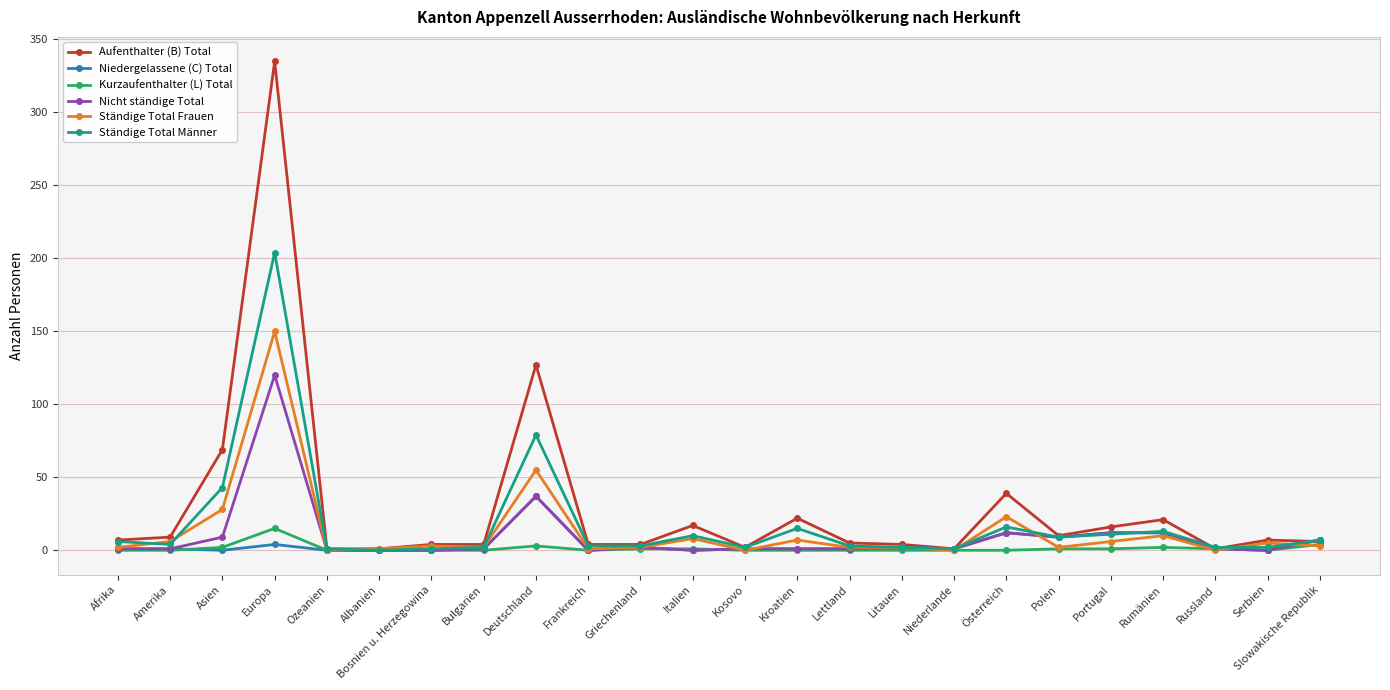

At how many categories does at least one series exceed 253?

1